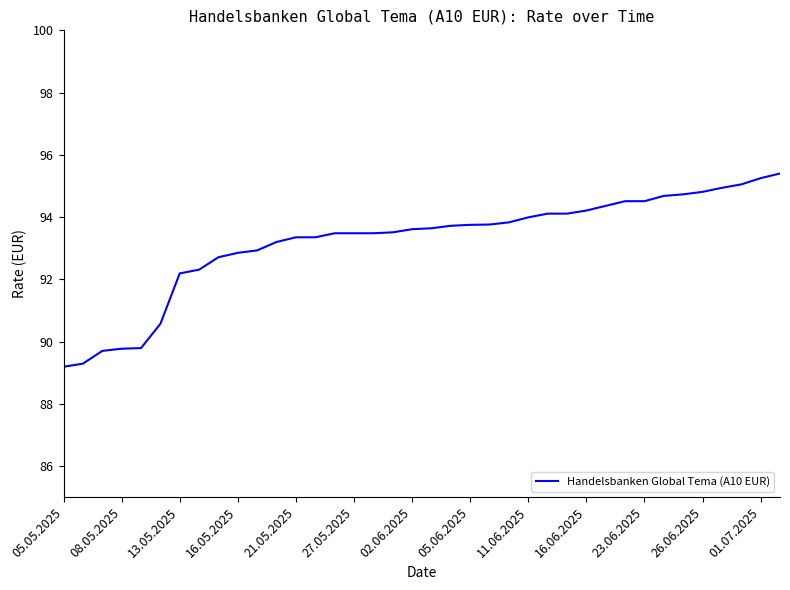

What is the difference between the maximum and minimum values?

6.2